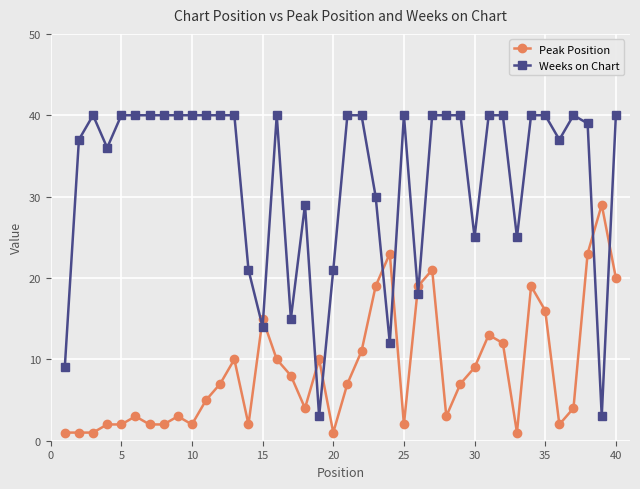

List the series in order of their peak value, highest first.

Weeks on Chart, Peak Position